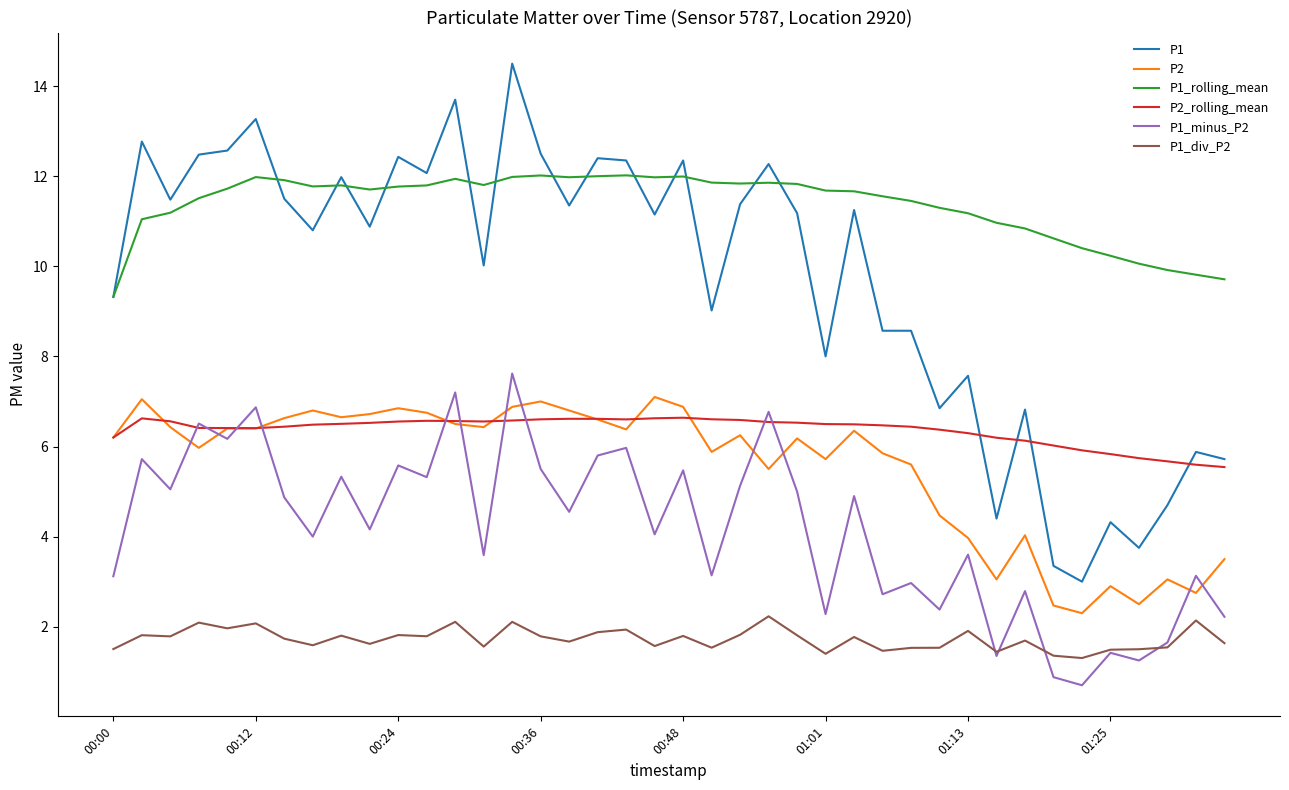

How many series are shown in this chart?

6